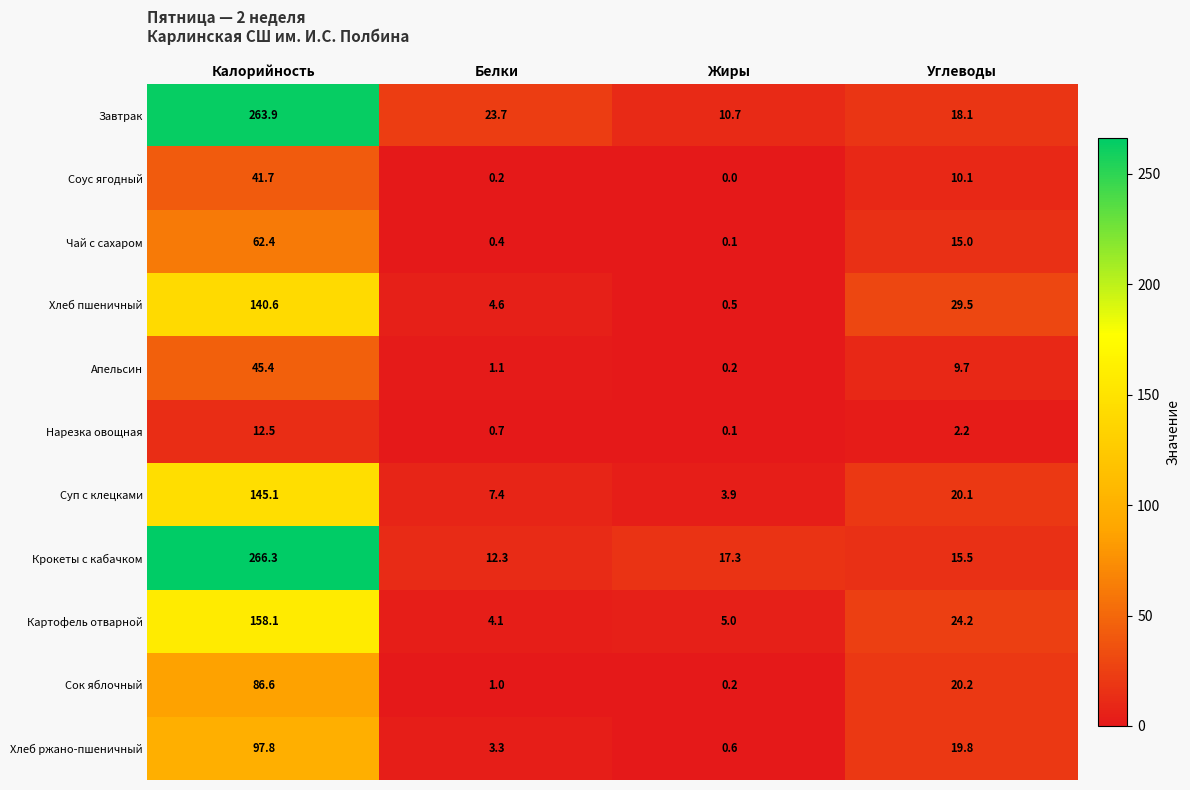

Rank the categories by Апельсин value from lowest to highest.

Жиры, Белки, Углеводы, Калорийность